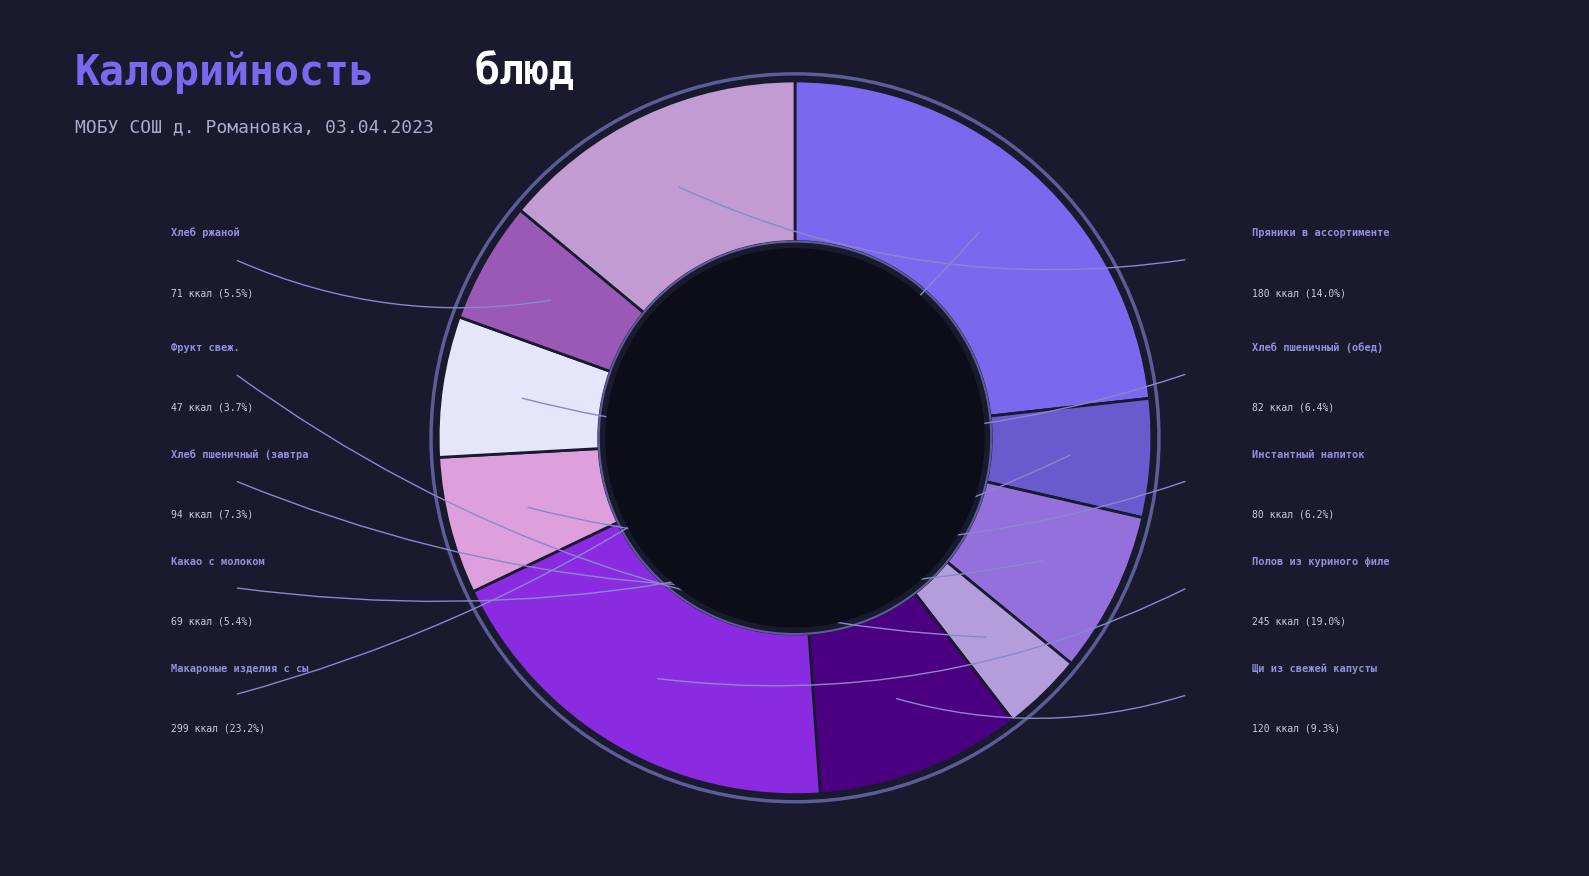

What percentage is the Какао с молоком slice, to the nearest percent?

5%